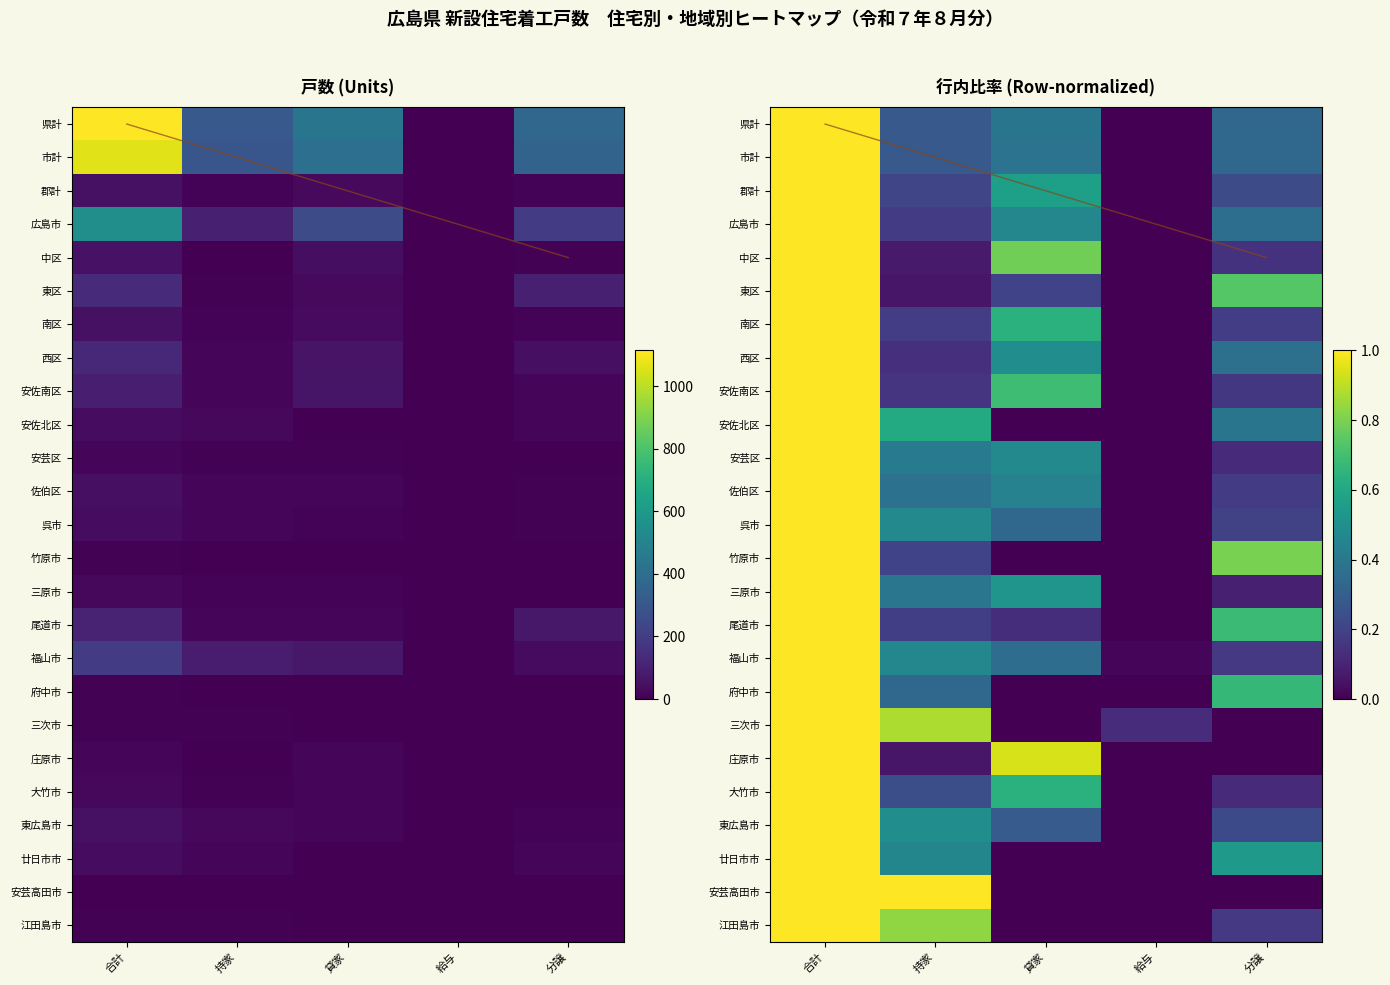

How many data points does each series have?

5